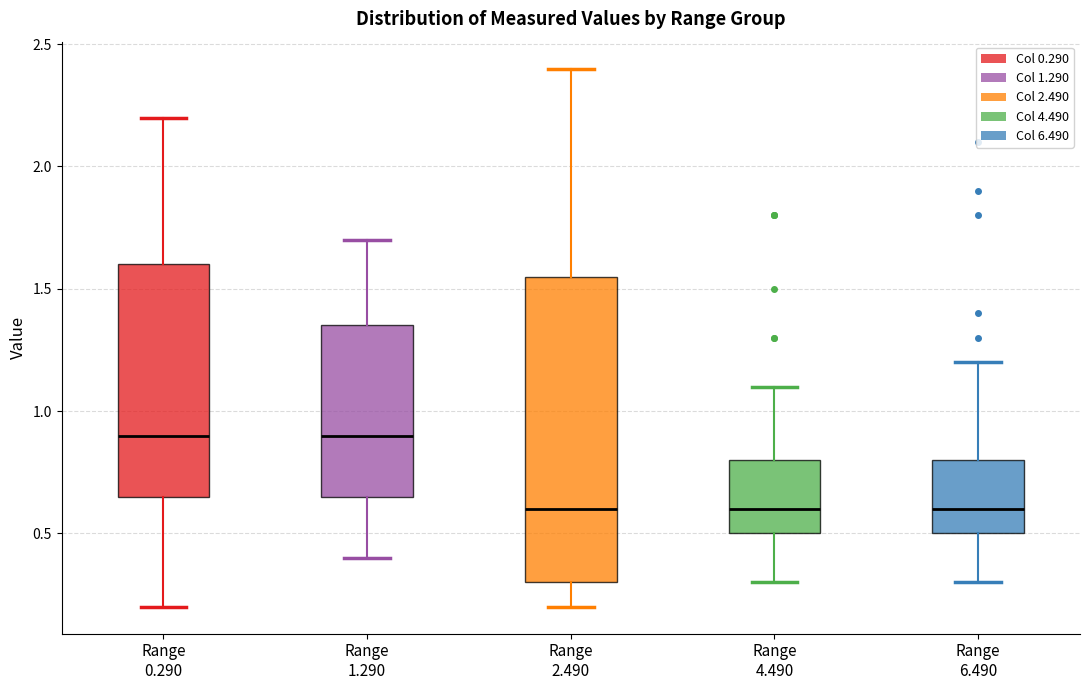

Reading left to right, read every box against the y-axis: the position of its median line, the range the box covers, and the ends of its whiskers. The values are not printed on the chart, so give them approximately, as read against the axis.

Range 0.290: median 0.90, box 0.65 to 1.60, whiskers 0.20 to 2.20
Range 1.290: median 0.90, box 0.65 to 1.35, whiskers 0.40 to 1.70
Range 2.490: median 0.60, box 0.30 to 1.55, whiskers 0.20 to 2.40
Range 4.490: median 0.60, box 0.50 to 0.80, whiskers 0.30 to 1.10
Range 6.490: median 0.60, box 0.50 to 0.80, whiskers 0.30 to 1.20